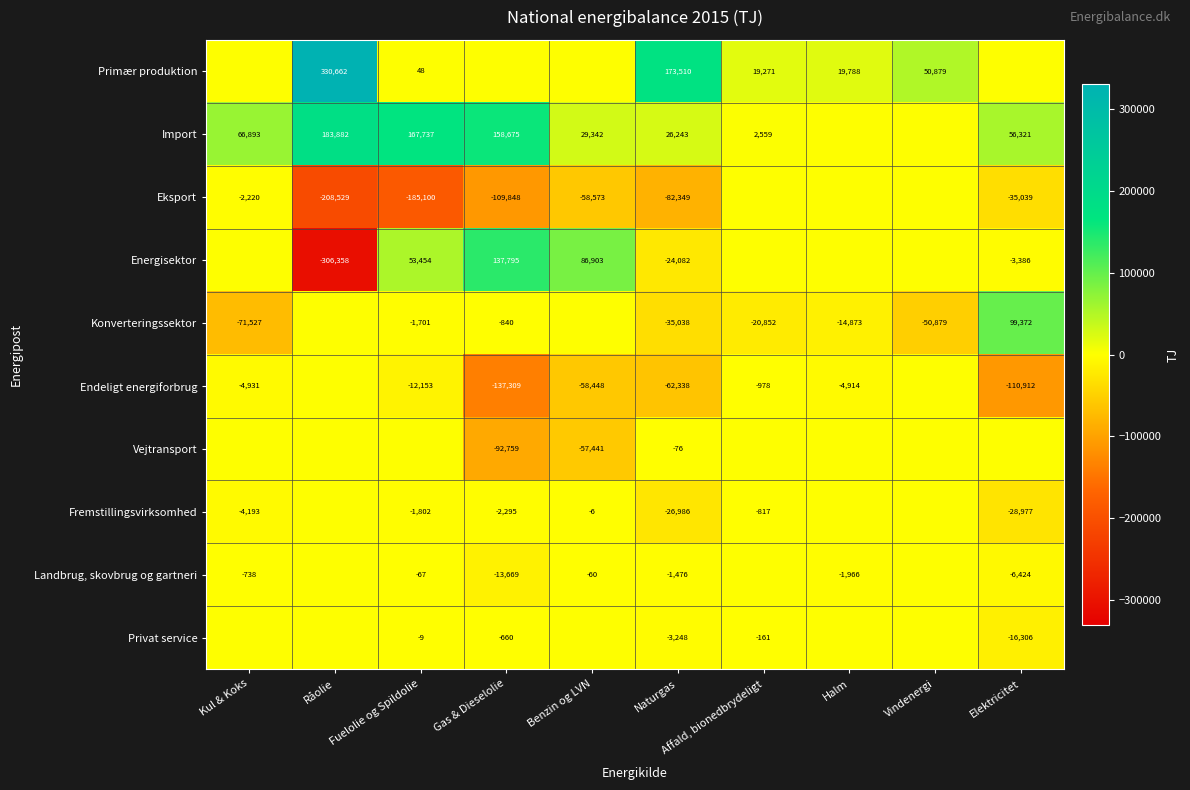

Is it true that Import equals 167737 at Fuelolie og Spildolie?

True